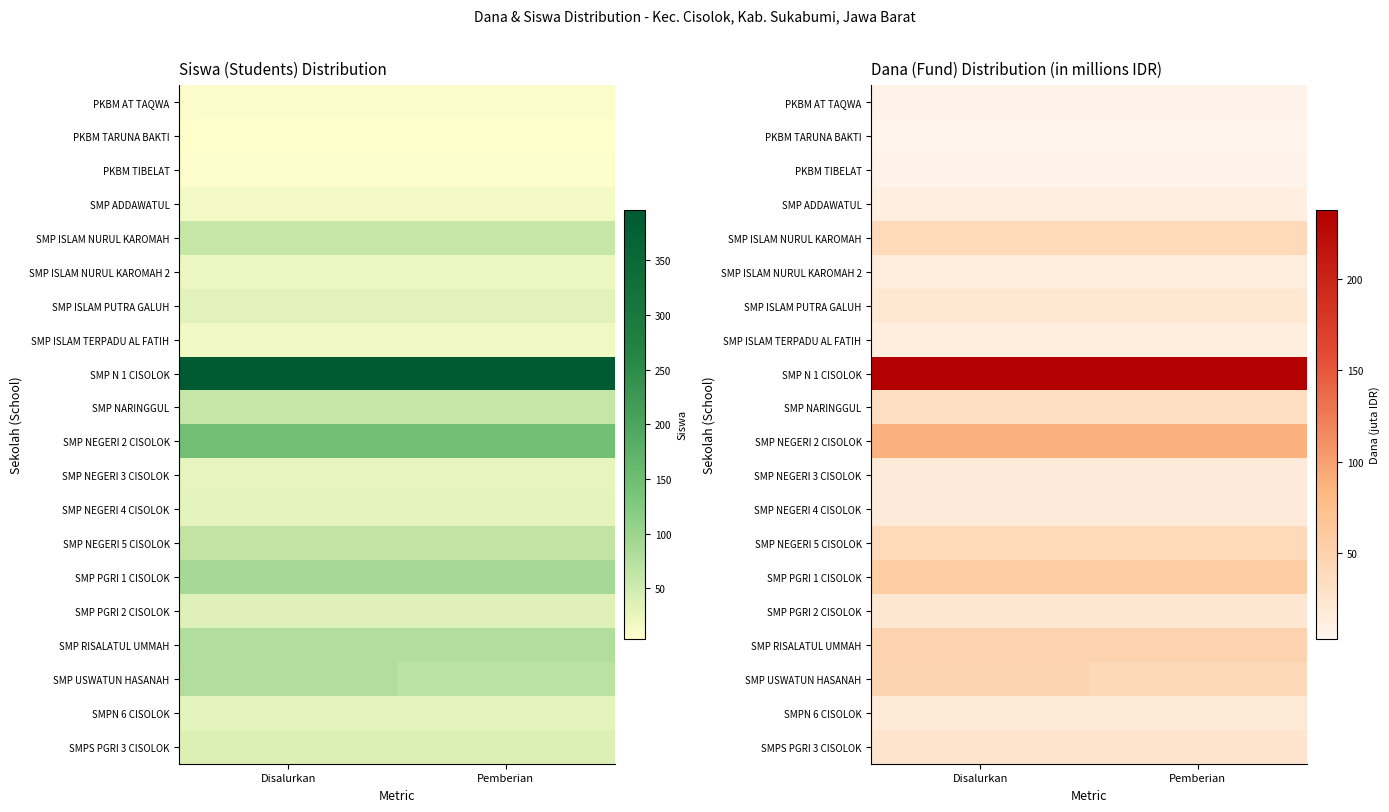

Which series has the largest range (max minus min)?

SMP USWATUN HASANAH